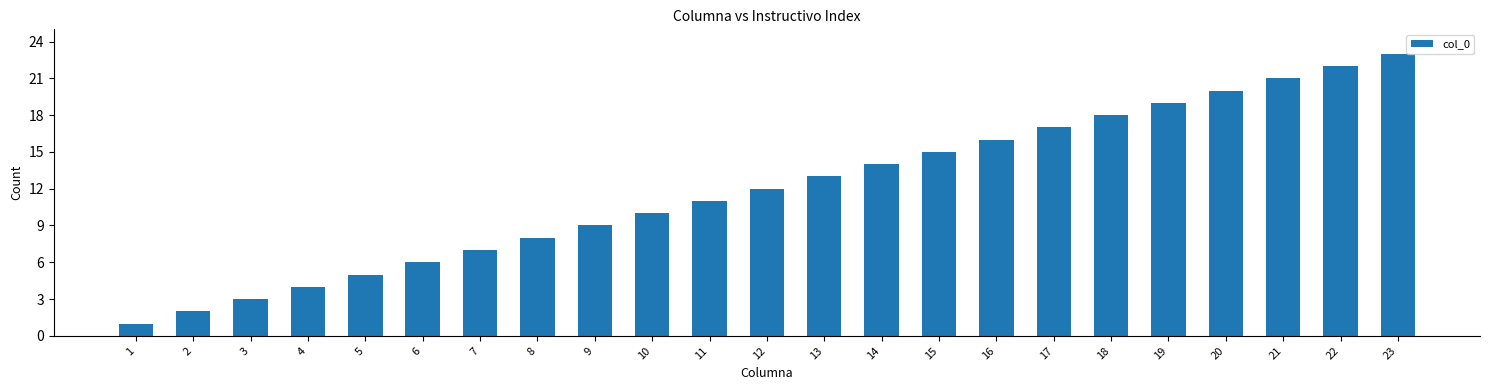

Reading right to left, list all the values displayed in this chart.

23	22	21	20	19	18	17	16	15	14	13	12	11	10	9	8	7	6	5	4	3	2	1